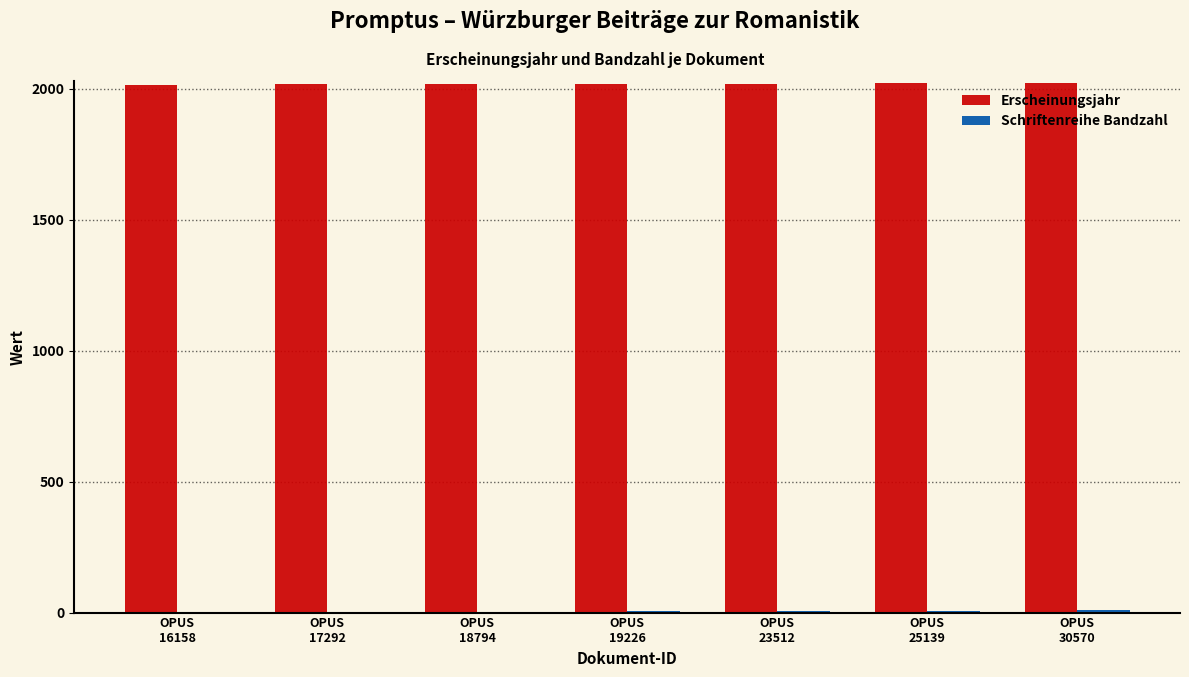

What is the sum of all Erscheinungsjahr values?

14133